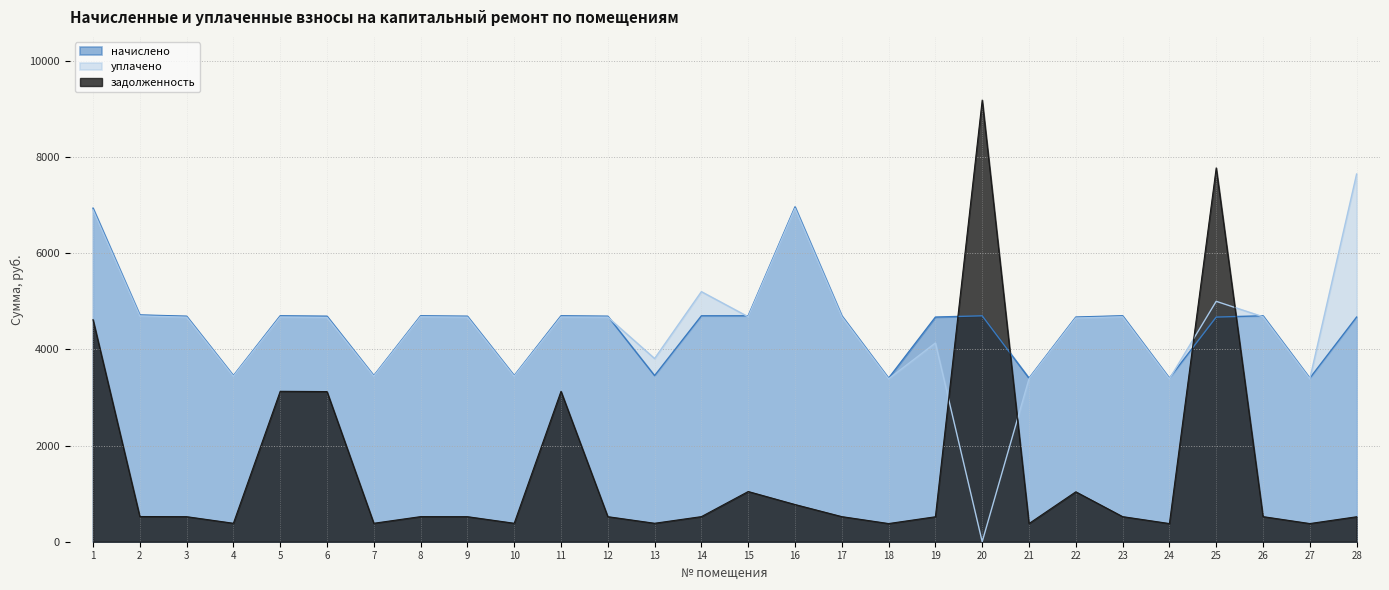

What is the value of the уплачено point at the 3rd from the left?

4670.2